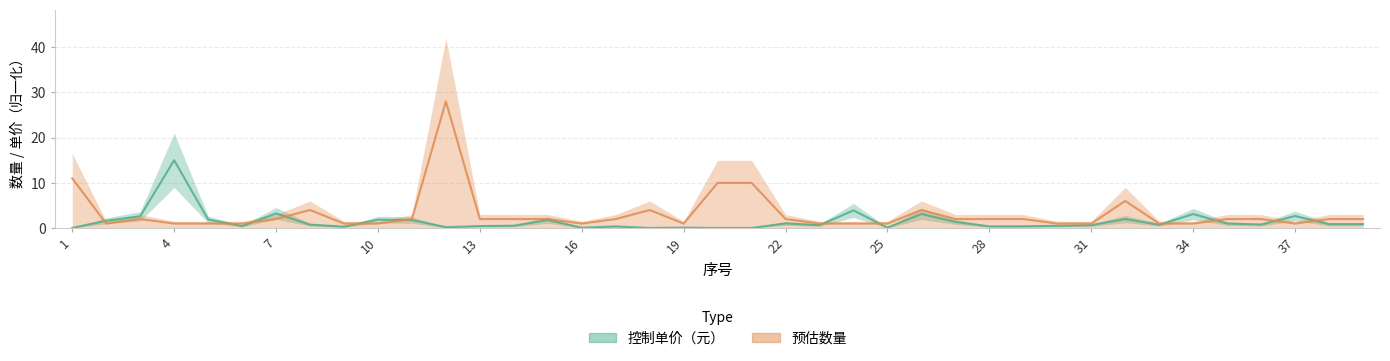

Is the value of 控制单价（元） at 24 greater than the value of 预估数量 at 7?

Yes